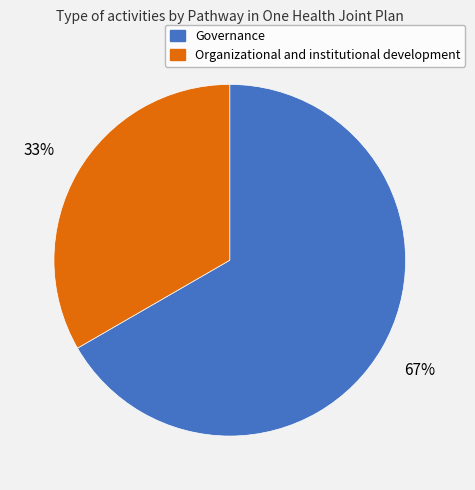

Do Organizational and institutional development and Governance together represent more than half of the pie?

Yes